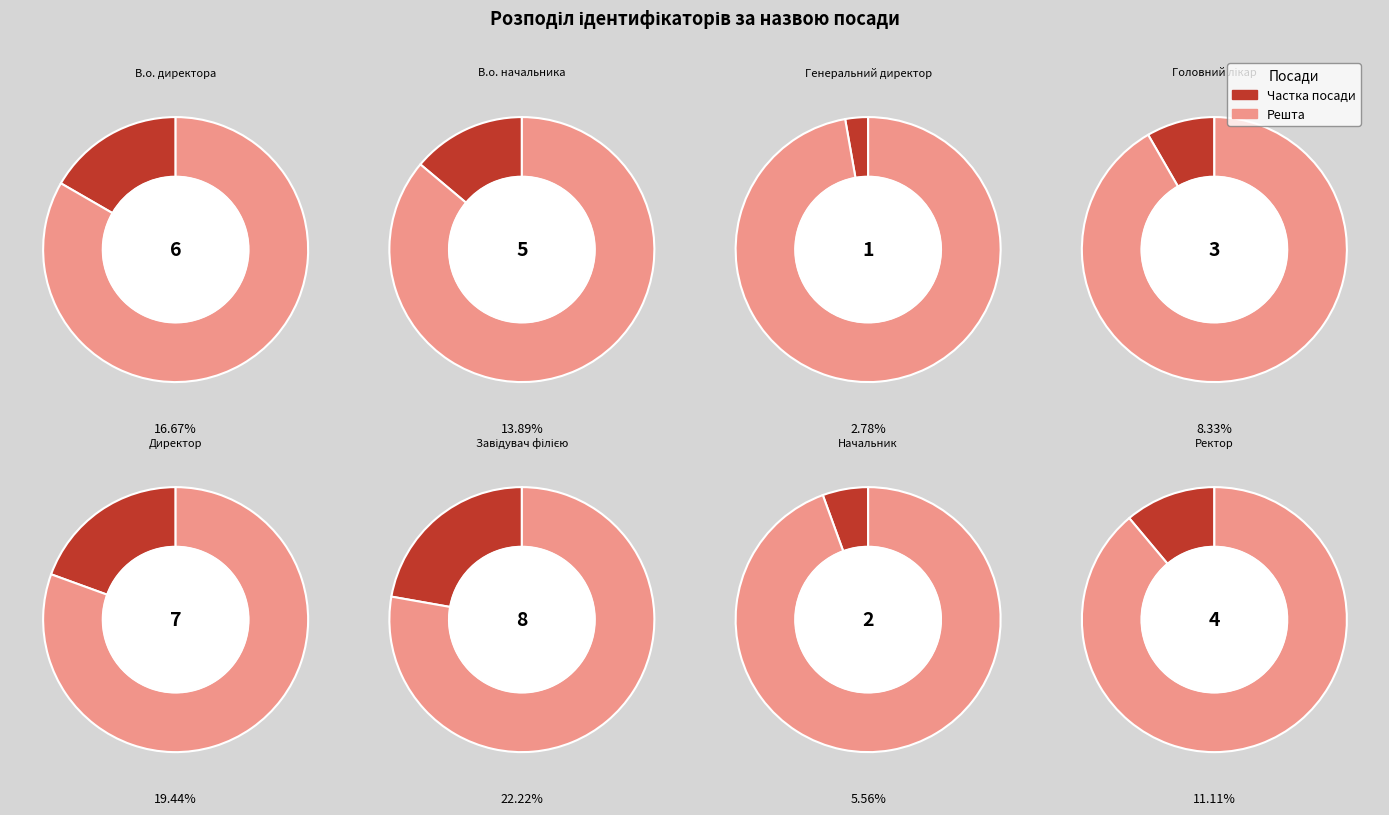

To the nearest percent, what is the average slice percentage?

12%